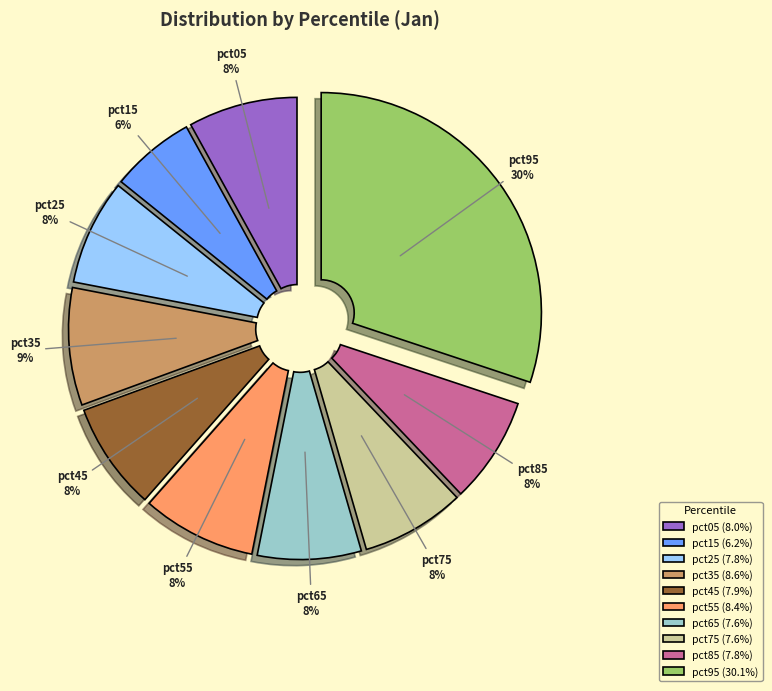

Does any single category account for the majority?

No